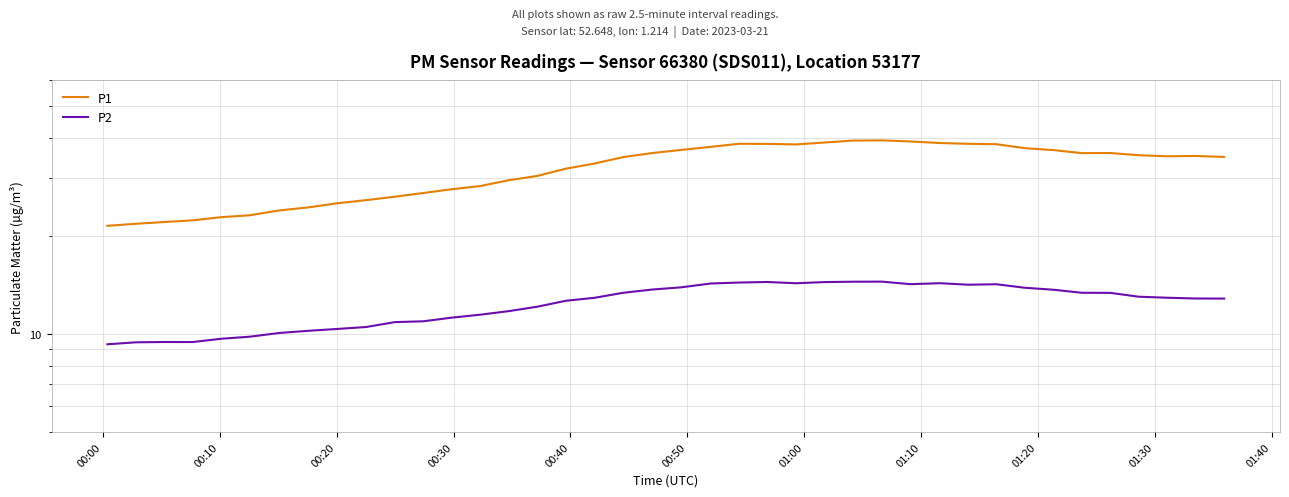

How many lines are shown in the chart?

2